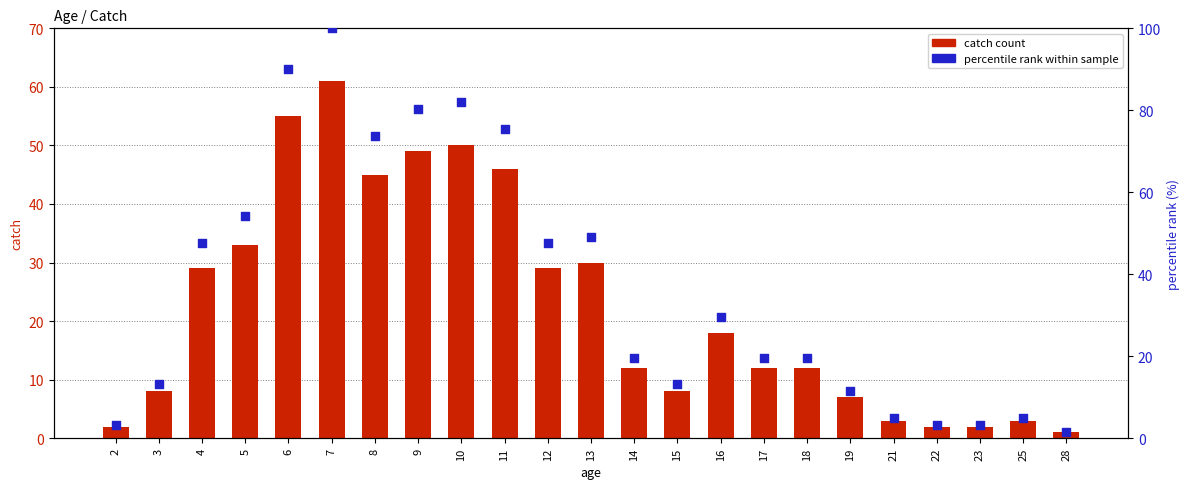

Is the value of percentile rank within sample at 8 greater than the value of catch count at 13?

Yes